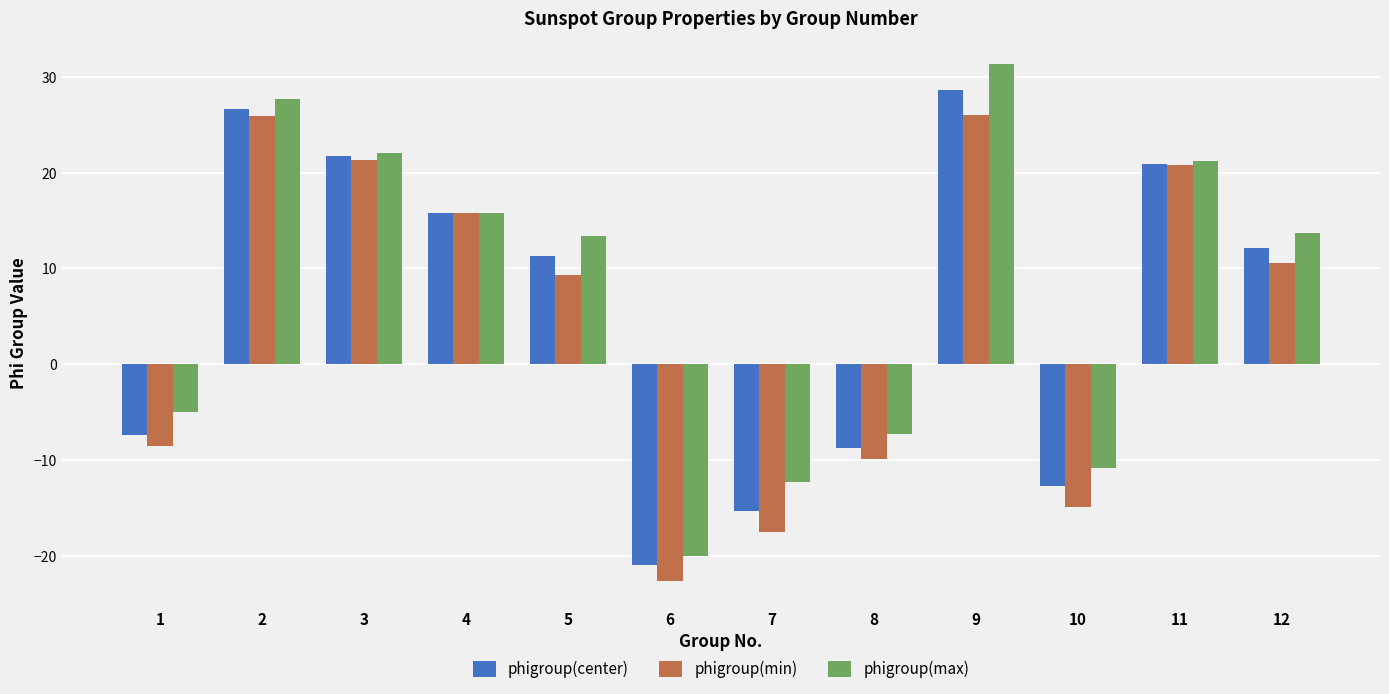

What is the maximum value for phigroup(max)?

31.3